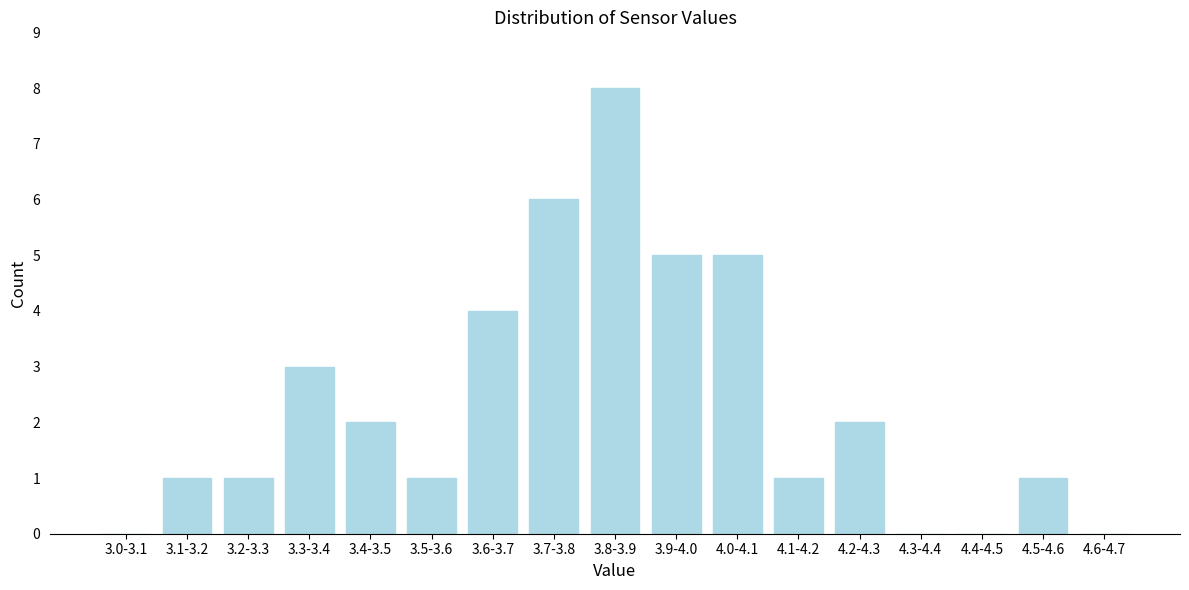

Reading left to right, extract all data points from this chart.

3.0-3.1=0	3.1-3.2=1	3.2-3.3=1	3.3-3.4=3	3.4-3.5=2	3.5-3.6=1	3.6-3.7=4	3.7-3.8=6	3.8-3.9=8	3.9-4.0=5	4.0-4.1=5	4.1-4.2=1	4.2-4.3=2	4.3-4.4=0	4.4-4.5=0	4.5-4.6=1	4.6-4.7=0